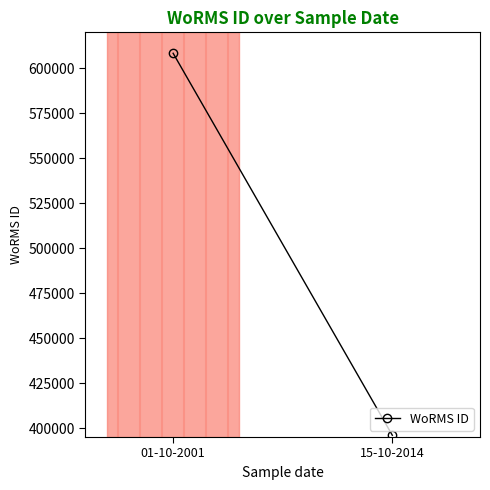

What is the sum of all values?

1004345